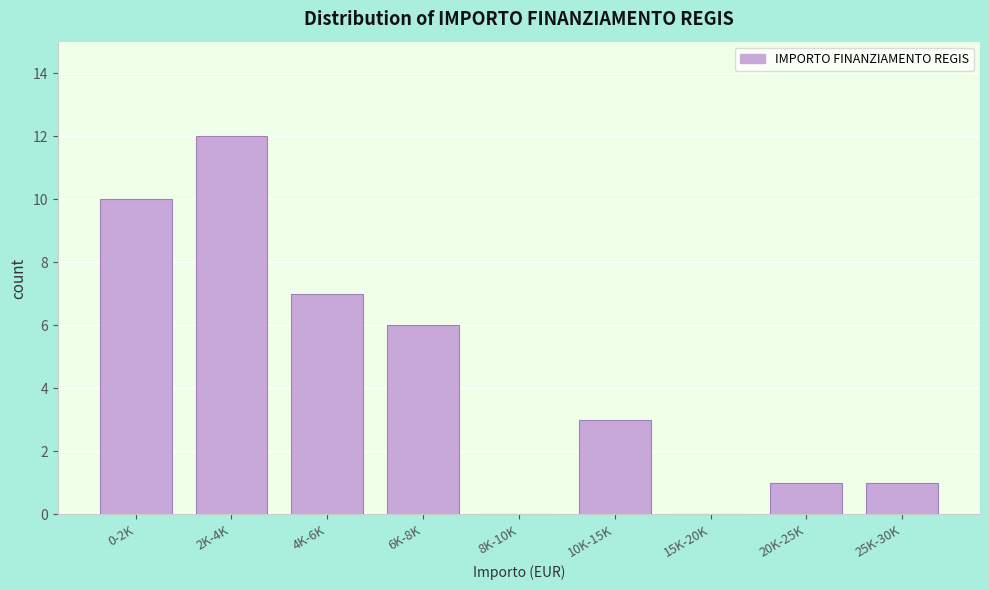

Reading left to right, what are all the values shown in this chart?

0-2K=10	2K-4K=12	4K-6K=7	6K-8K=6	8K-10K=0	10K-15K=3	15K-20K=0	20K-25K=1	25K-30K=1